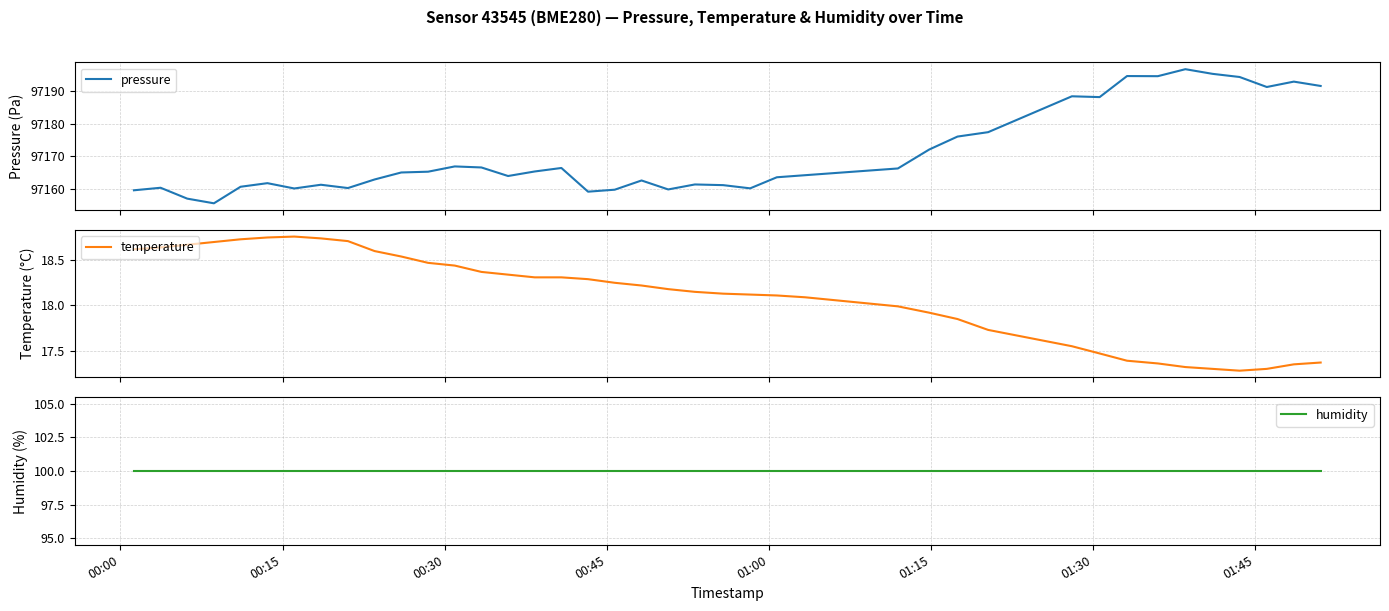

At how many categories does at least one series exceed 14649?

40